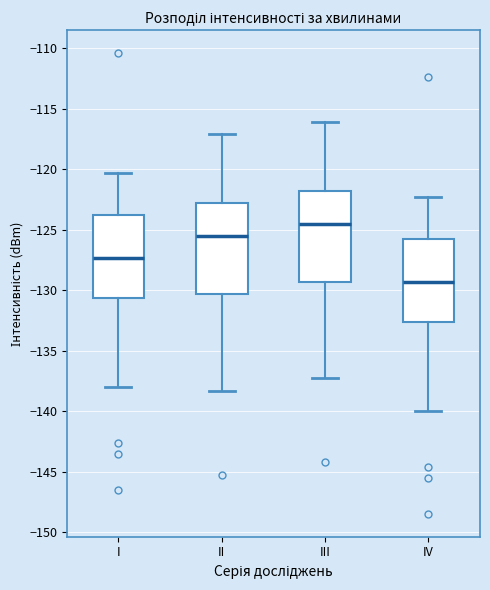

Reading left to right, transcribe this box plot: for each box, give where its median line is, the range the box spans, and where its two whiskers end, as read against the y-axis. The values are not printed on the chart, so give them approximately, as read against the axis.

I: median -127.5, box -130.5 to -123.5, whiskers -138.0 to -120.5
II: median -125.5, box -130.5 to -123.0, whiskers -138.5 to -117.0
III: median -124.5, box -129.5 to -122.0, whiskers -137.5 to -116.0
IV: median -129.5, box -132.5 to -125.5, whiskers -140.0 to -122.5